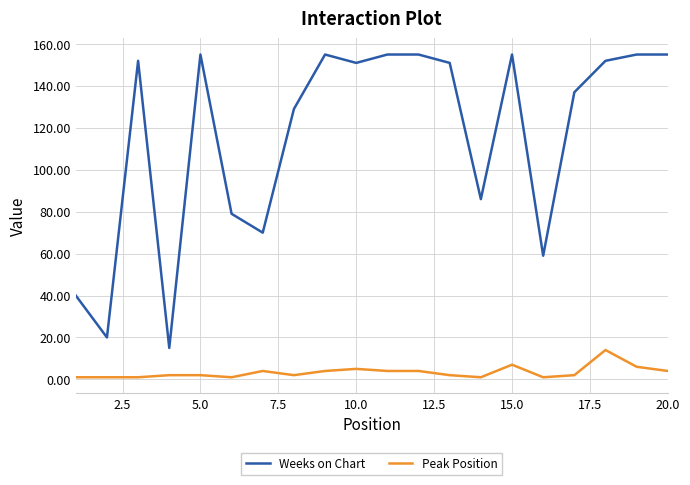

Which series has the largest total across all categories?

Weeks on Chart